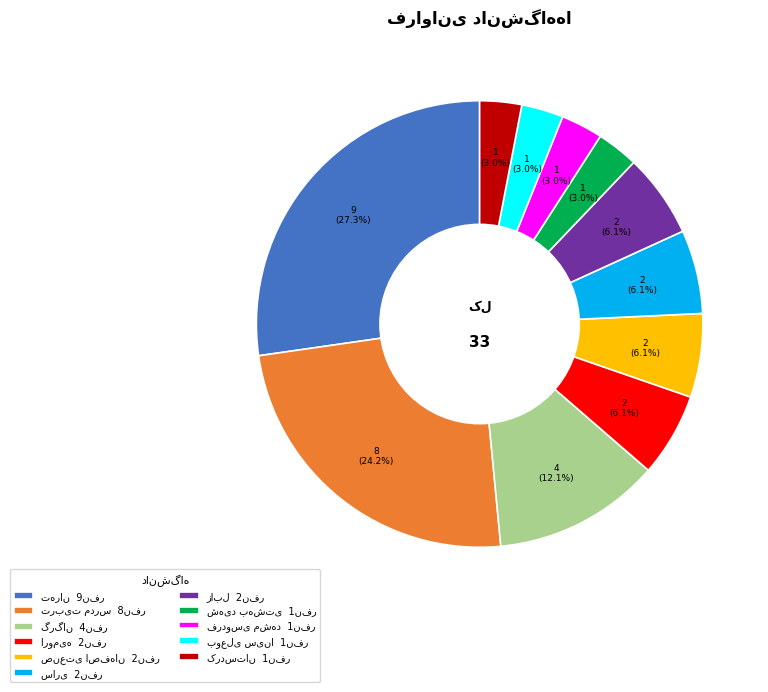

Does any single category account for the majority?

No